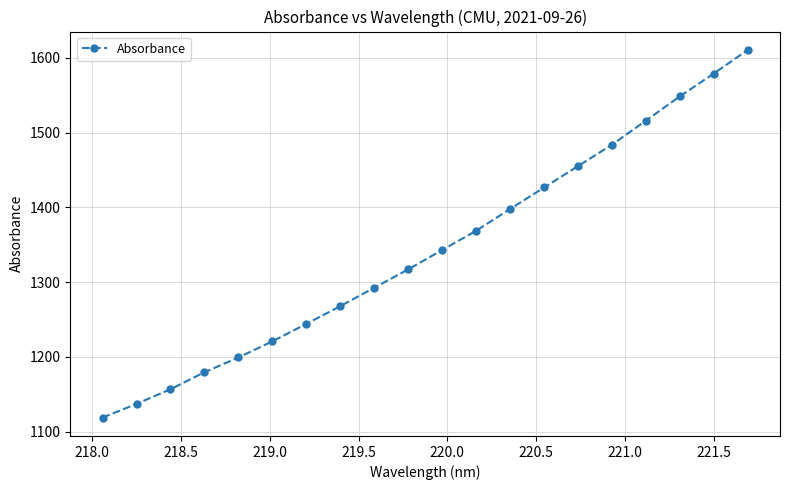

Reading left to right, transcribe all the data shown in this chart.

1118.8	1137.1	1156.7	1179.5	1199.2	1220.8	1244.2	1267.9	1292.5	1317.1	1343.0	1368.7	1397.8	1426.5	1455.2	1483.7	1516.0	1548.4	1578.9	1610.5